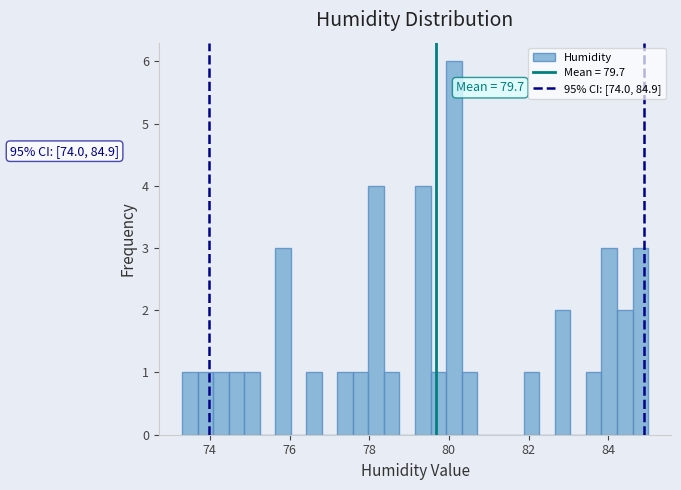

Around what value on the x-axis is the tallest bar? Give the approximate position of its centre, as read against the axis.

80.2